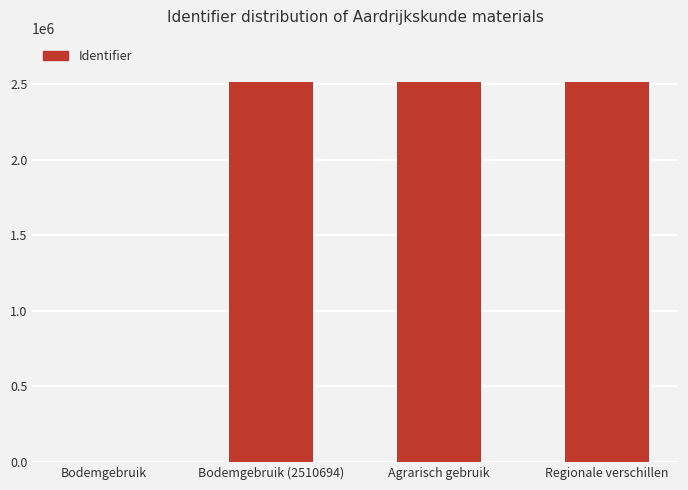

The value at Bodemgebruik (2510694) is 3349952. True or false?

False